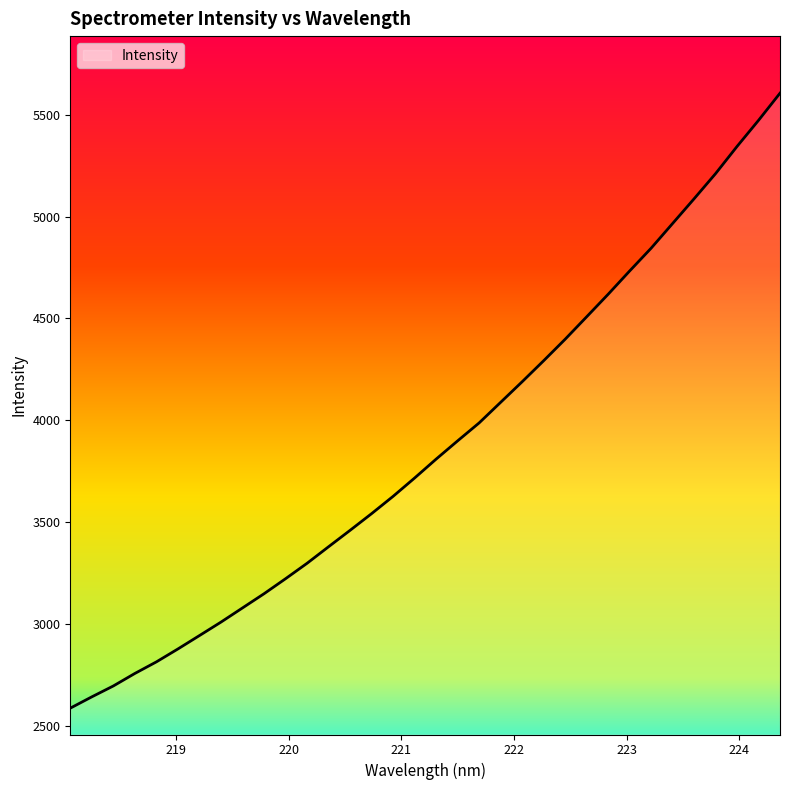

What is the maximum value shown in the chart?

5606.2